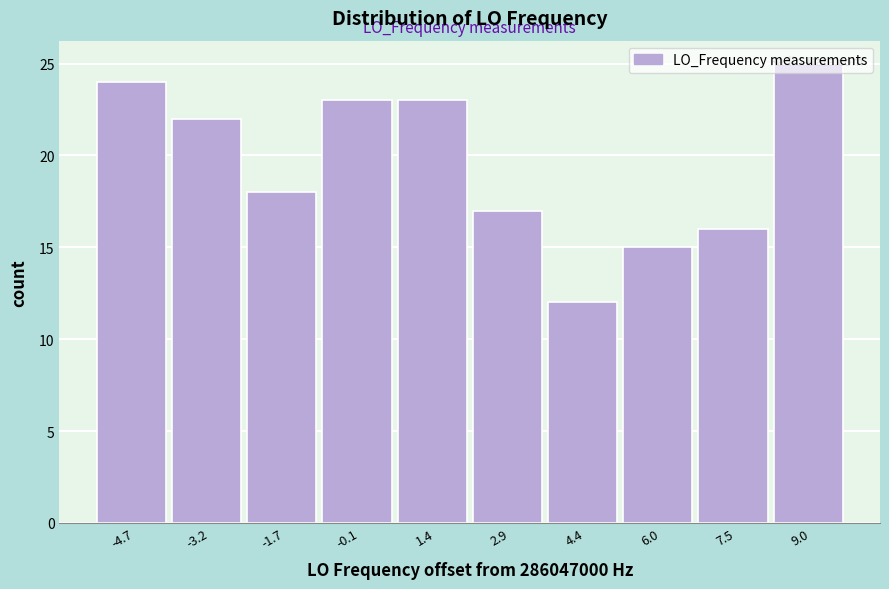

Over which range of the x-axis is the bar tallest?

8.2 to 9.8